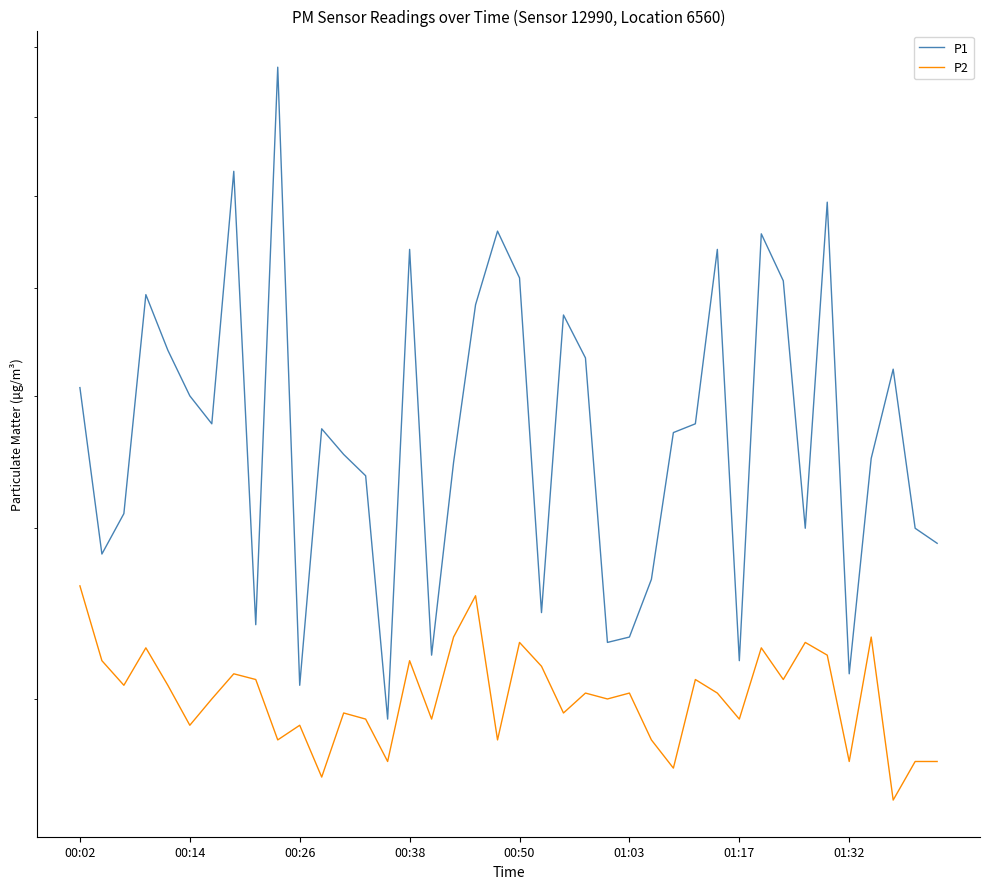

What is the minimum value shown in the chart?

2.5